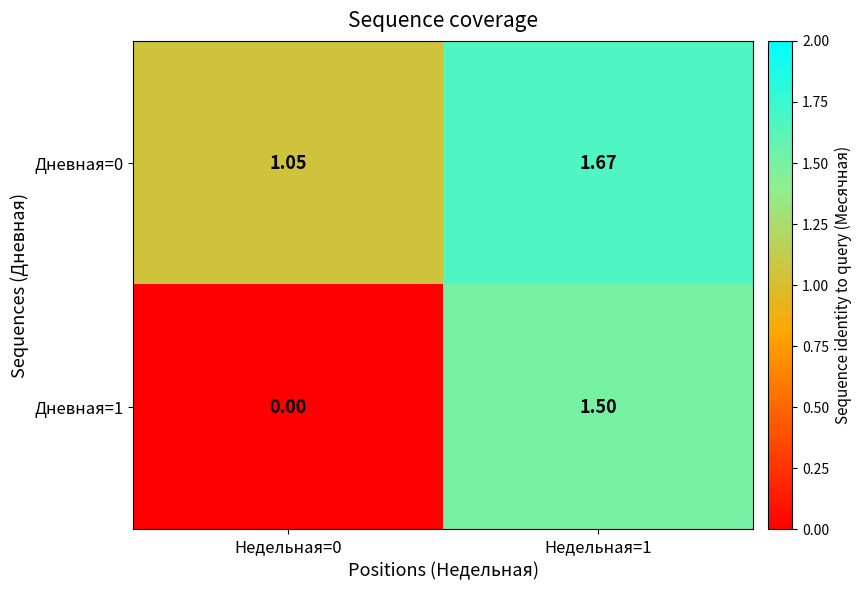

Is the value of Дневная=1 at Недельная=0 greater than the value of Дневная=0 at Недельная=1?

No